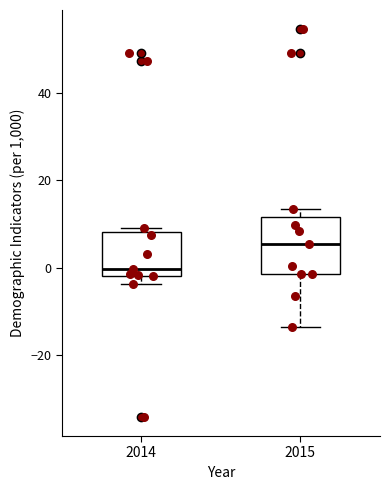

Reading left to right, read every box against the y-axis: the position of its median line, the range the box covers, and the ends of its whiskers. The values are not printed on the chart, so give them approximately, as read against the axis.

2014: median 0, box -2 to 8, whiskers -4 to 10
2015: median 6, box -2 to 12, whiskers -14 to 14